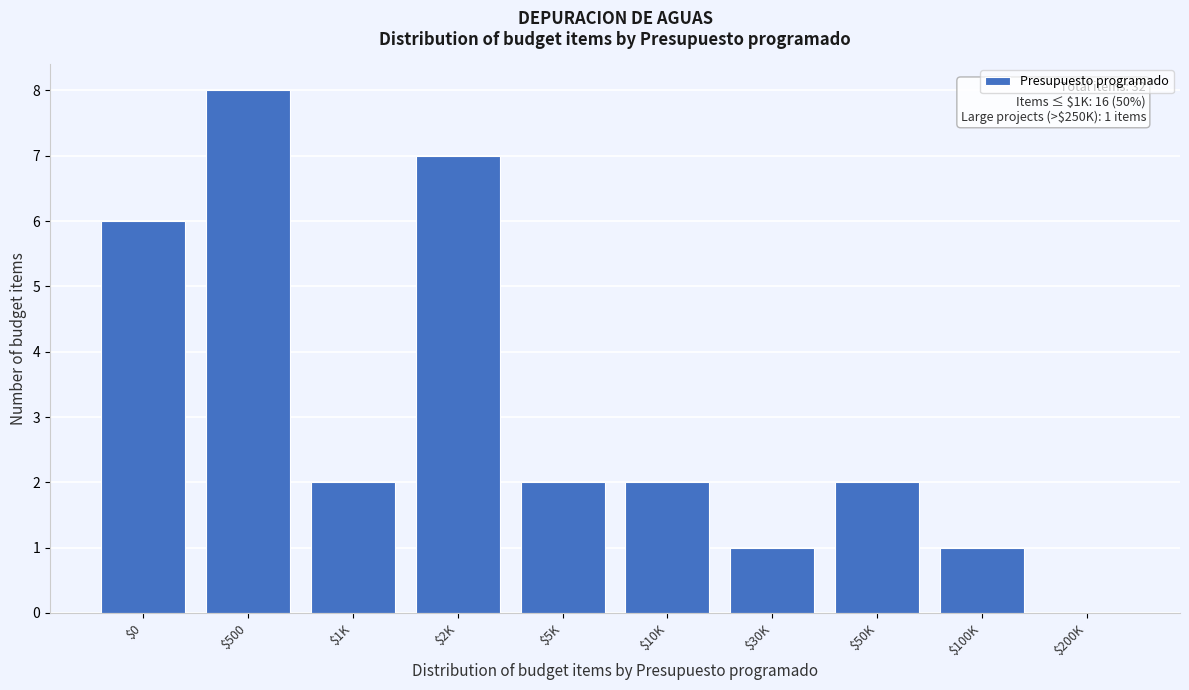

Which label corresponds to the largest value in the chart?

$500